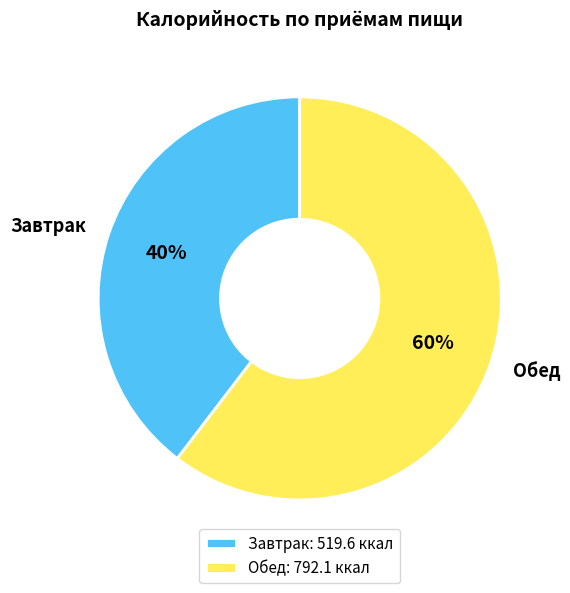

Is there a majority slice in this chart?

Yes